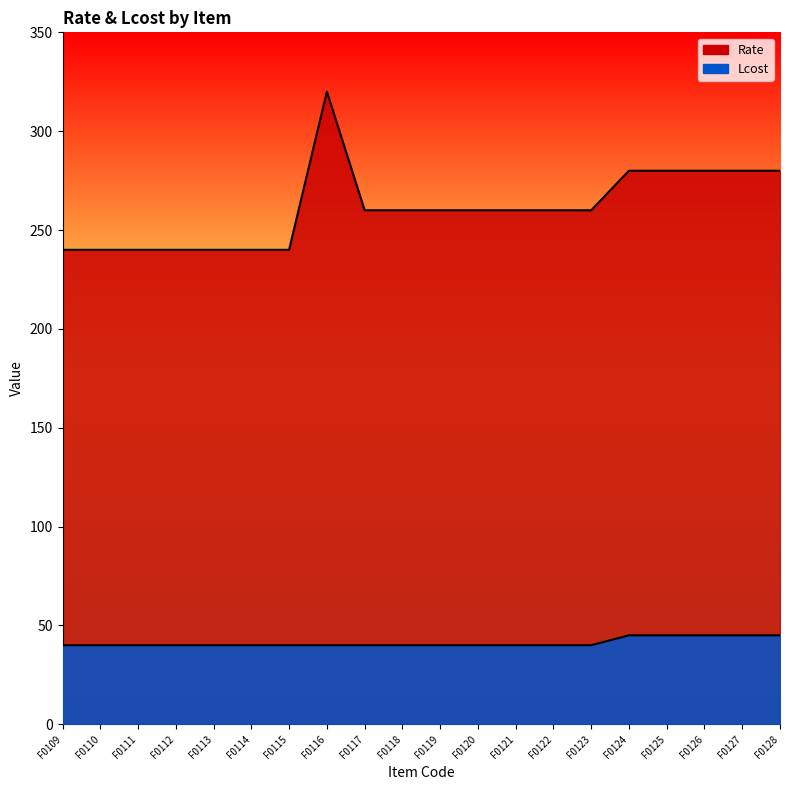

What is the difference between the maximum and second lowest values in the Lcost series?

5